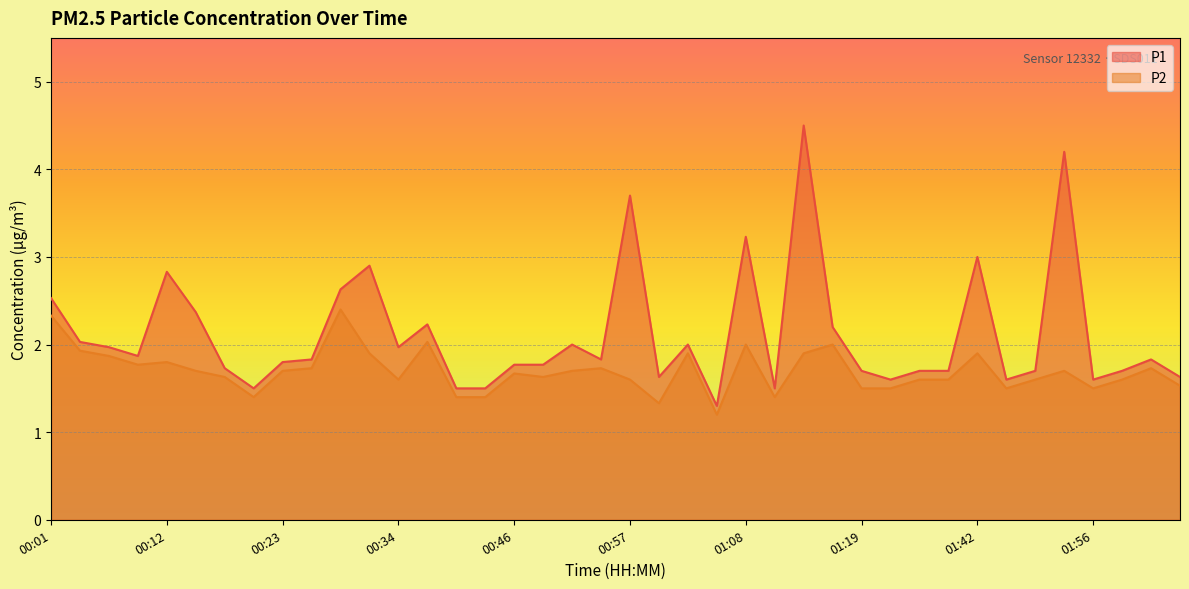

List the series in order of their peak value, lowest first.

P2, P1